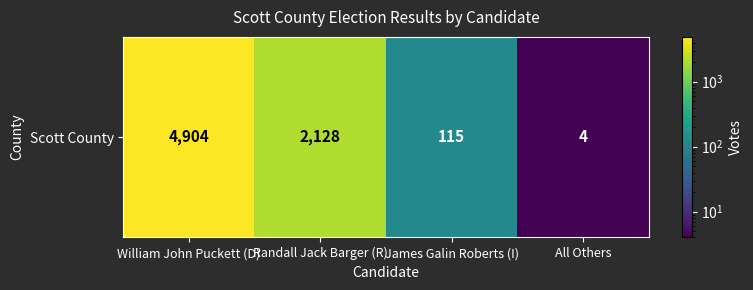

What is the sum of the values at William John Puckett (D) and James Galin Roberts (I)?

5019